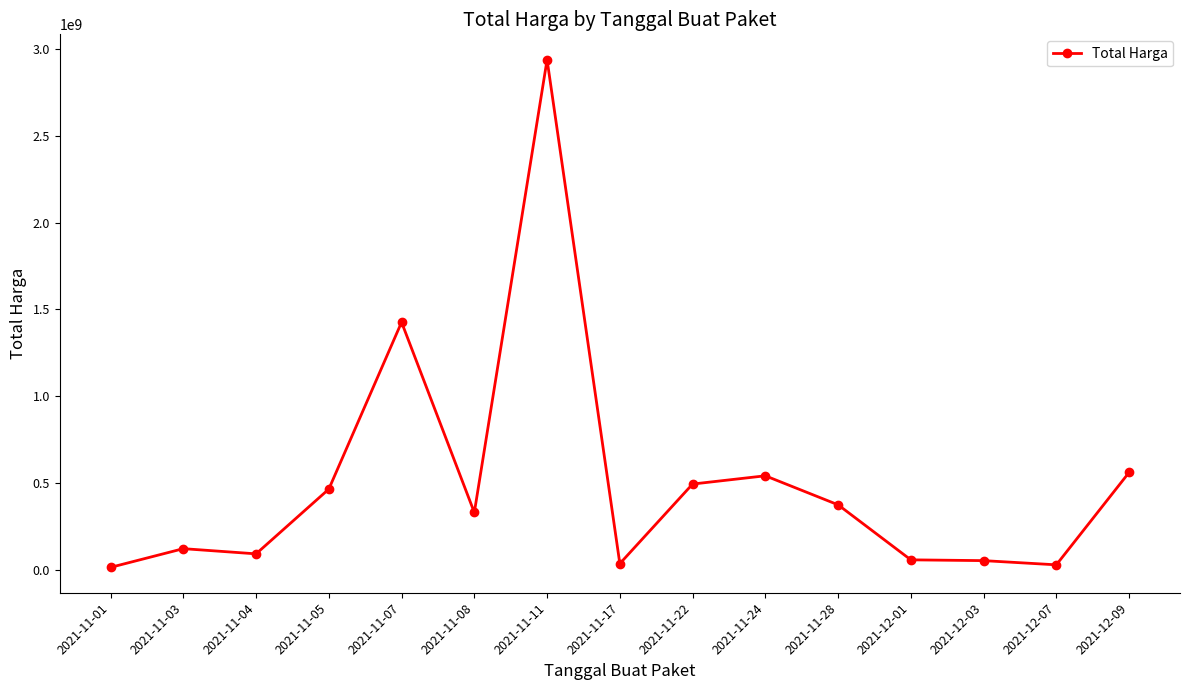

What is the difference between the maximum and second lowest values?

2911551240